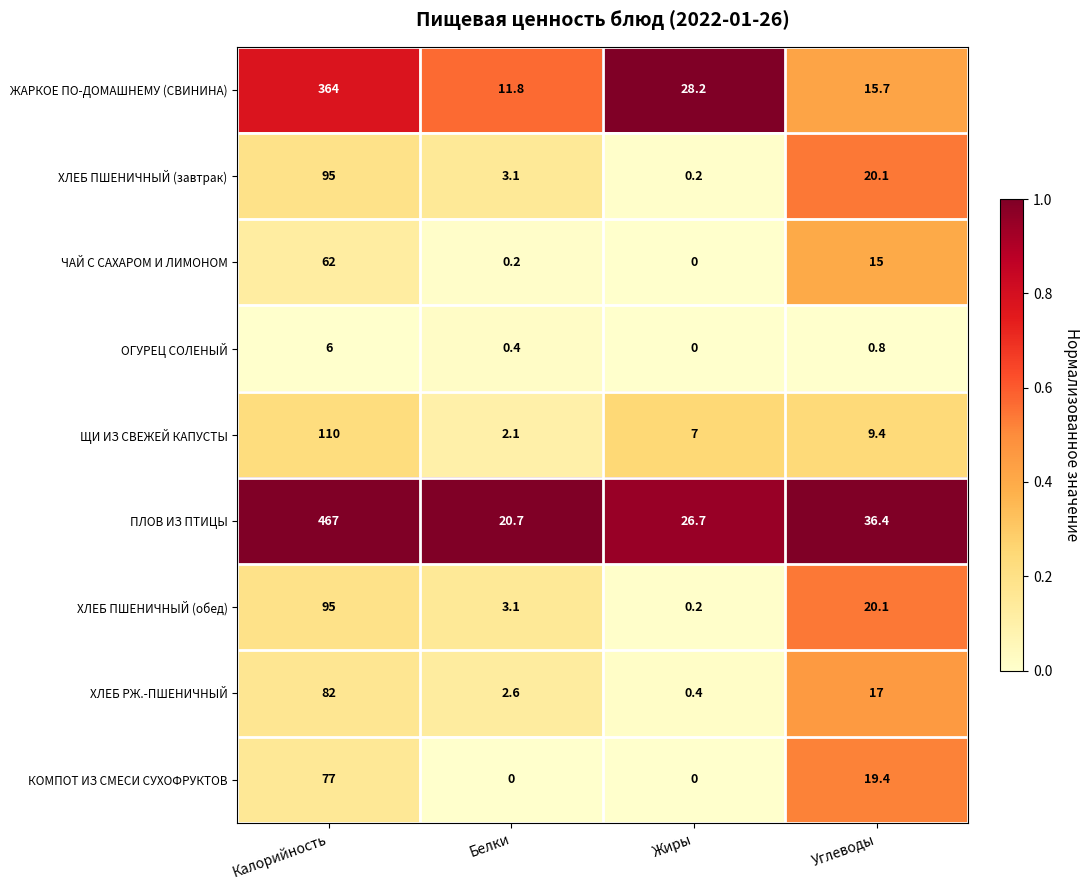

What is the difference between the second highest and second lowest values in the ЧАЙ С САХАРОМ И ЛИМОНОМ series?

14.8